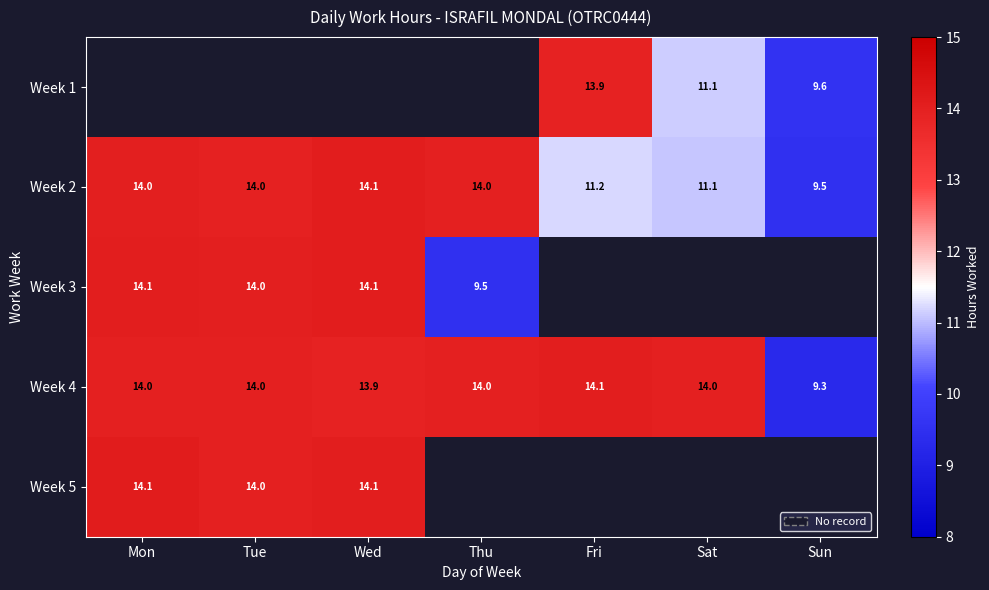

The Week 4 series shows 14.0 at Tue. True or false?

True